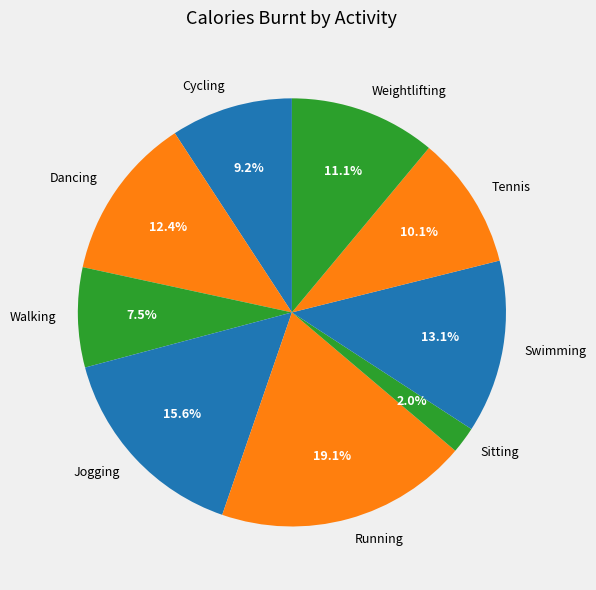

To the nearest percent, what portion does Running represent?

19%